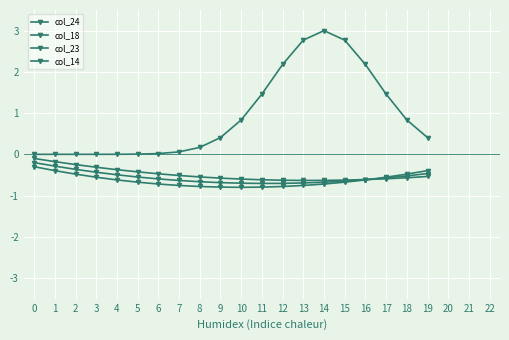

Does the chart display data point markers on the line(s)?

Yes